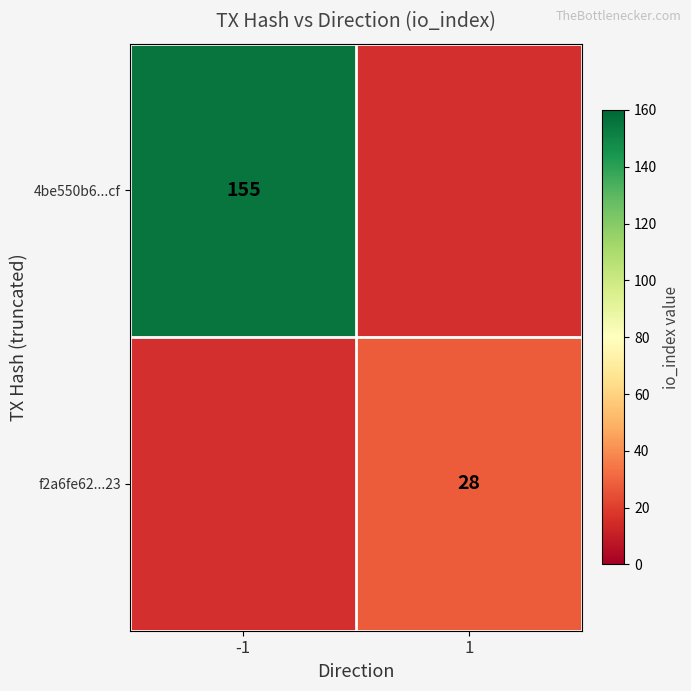

The f2a6fe62...23 series shows 16 at 1. True or false?

False